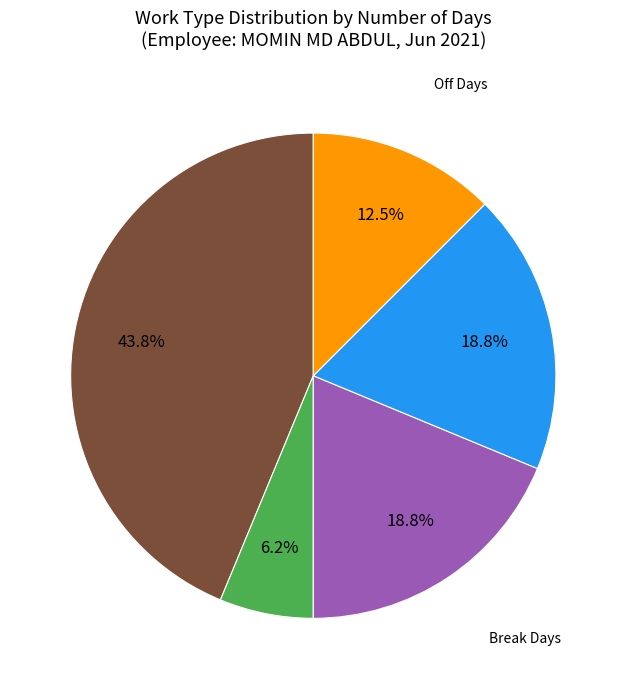

Is there any slice that represents more than half of the pie?

No